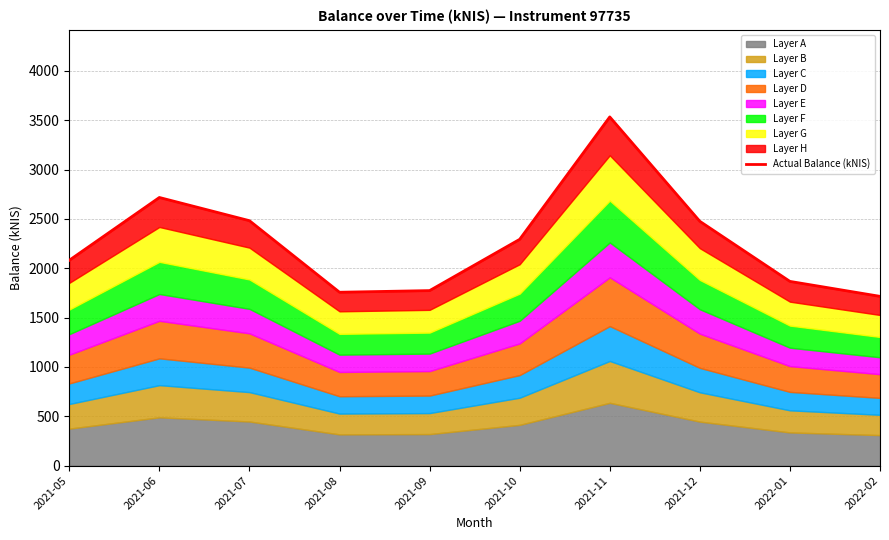

Reading left to right, extract all data points from this chart.

2021-05=2081.0	2021-06=2717.3	2021-07=2482.1	2021-08=1756.8	2021-09=1773.5	2021-10=2293.1	2021-11=3533.9	2021-12=2475.7	2022-01=1866.8	2022-02=1715.2